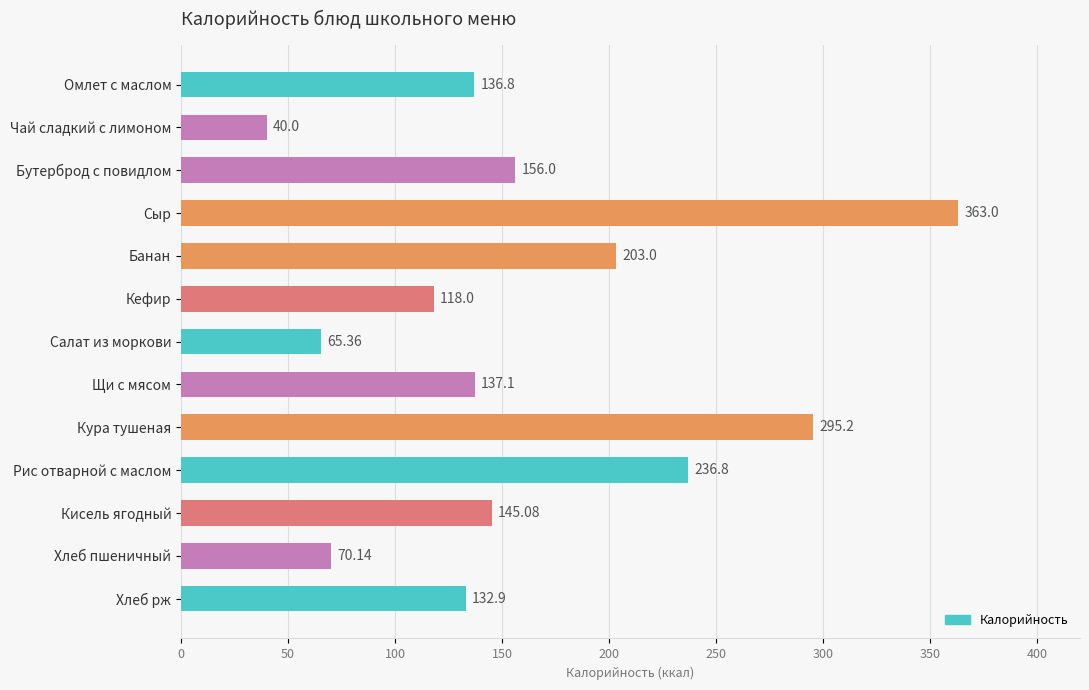

Does the chart contain any negative values?

No